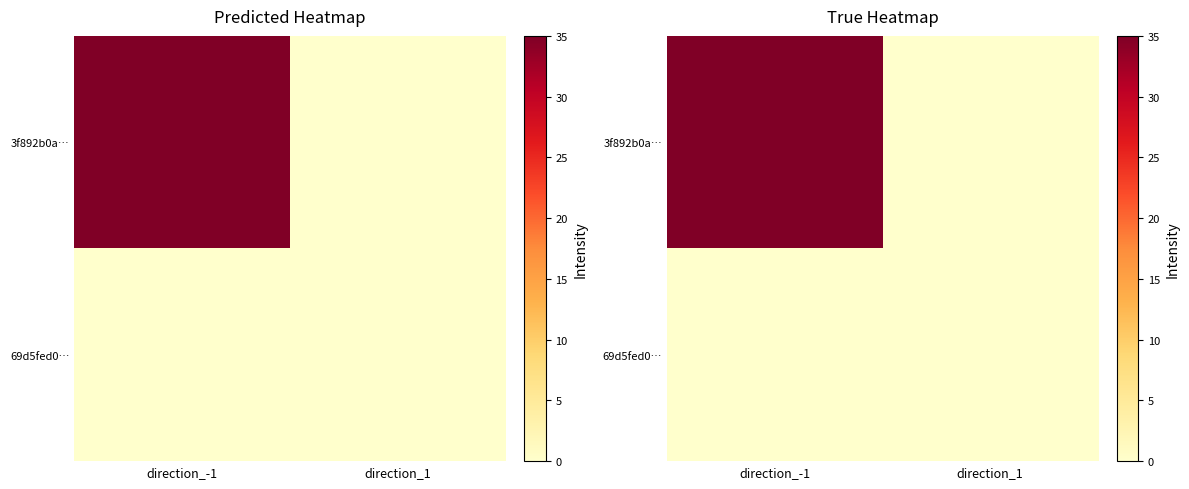

Between direction_-1 and direction_1, which series saw the biggest shift?

3f892b0a…